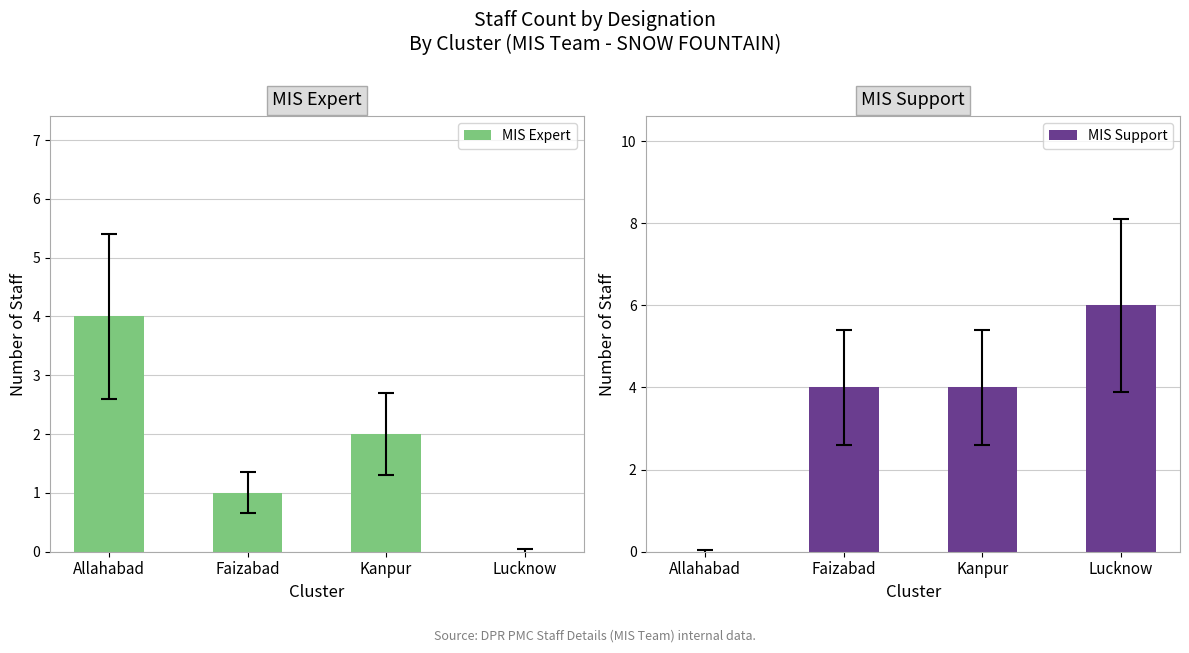

The value of MIS Expert at Faizabad is 1. True or false?

True